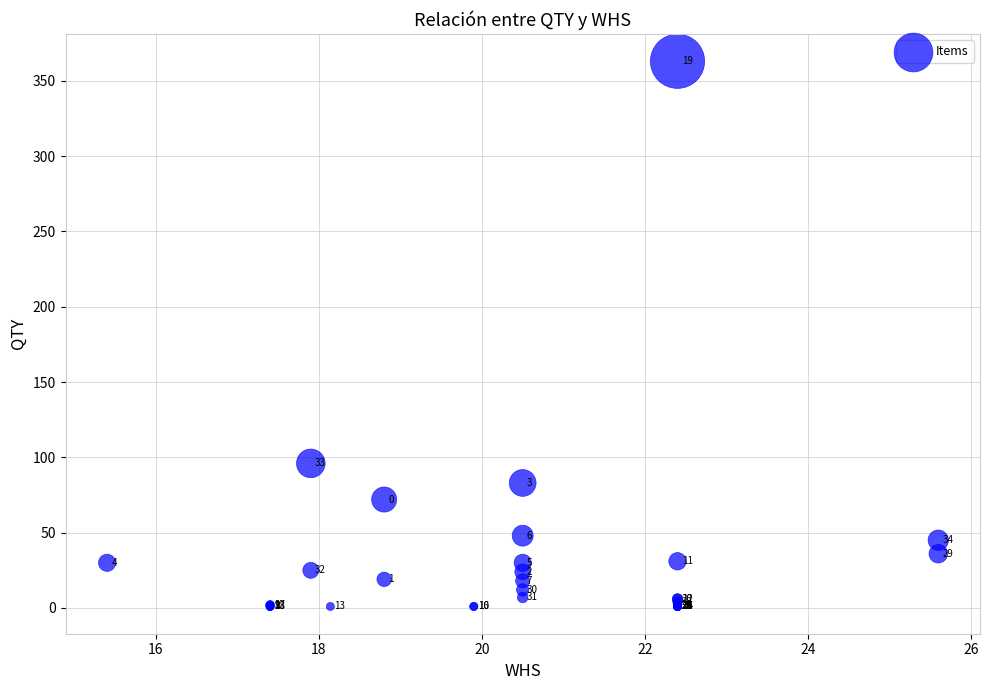

What Y value in the scatter plot is closest to 182?

96